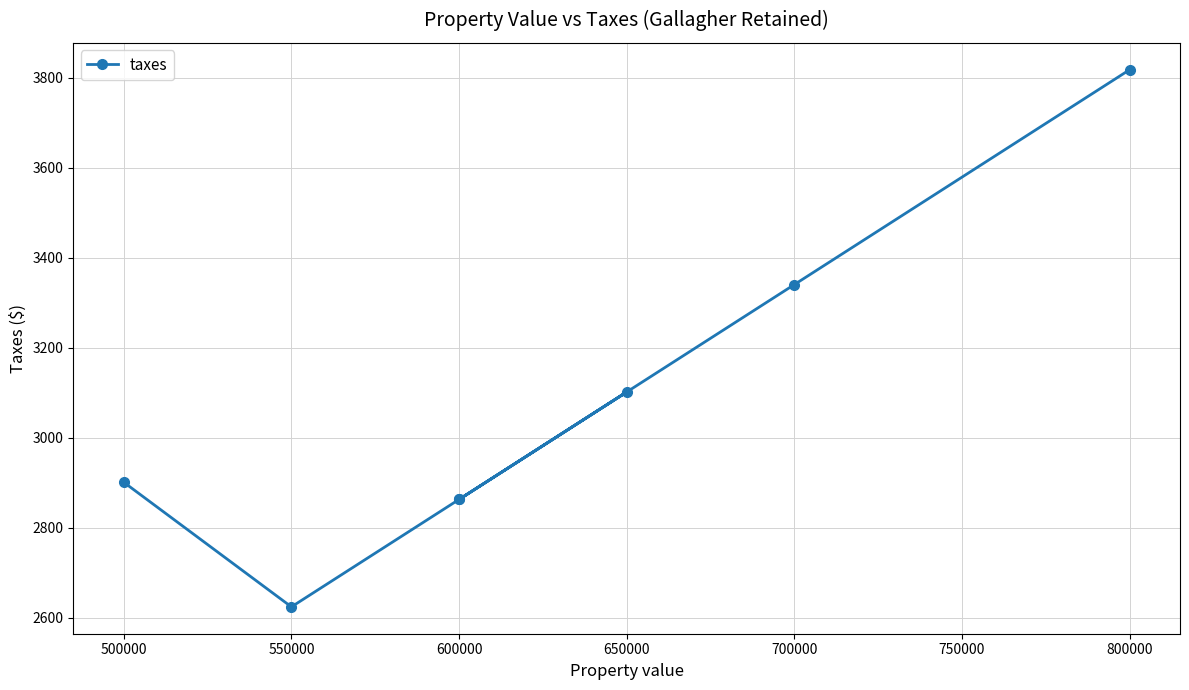

How many values are below 2901?

3